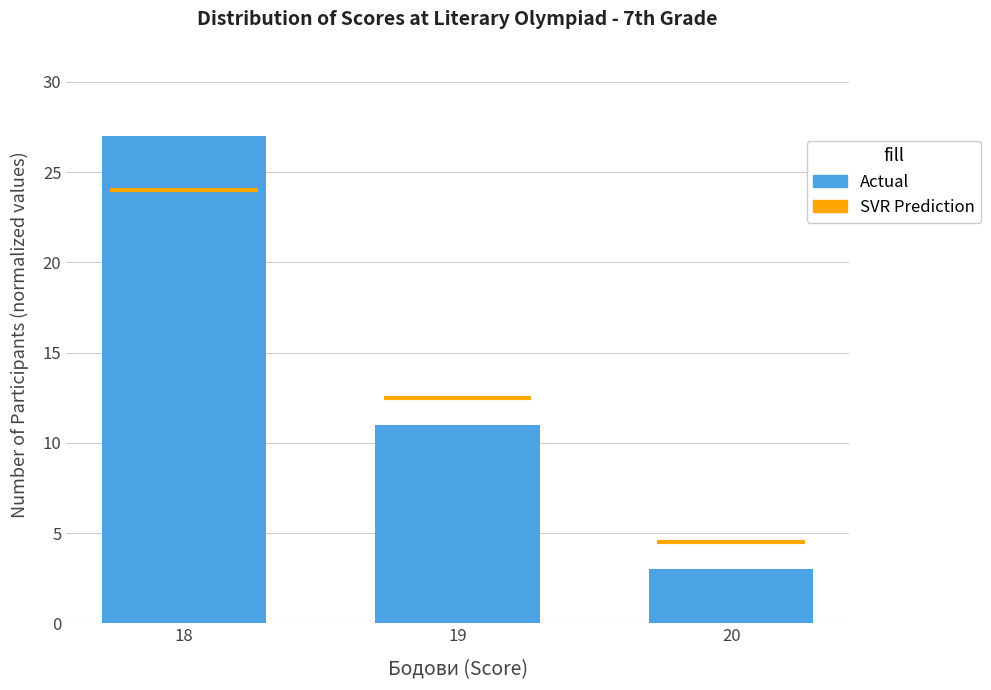

What is the approximate value at 19?

11